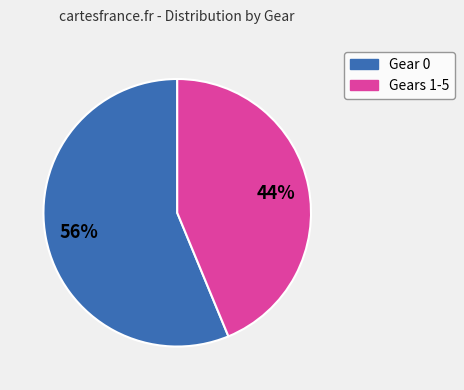

To the nearest percent, what is the average slice percentage?

50%